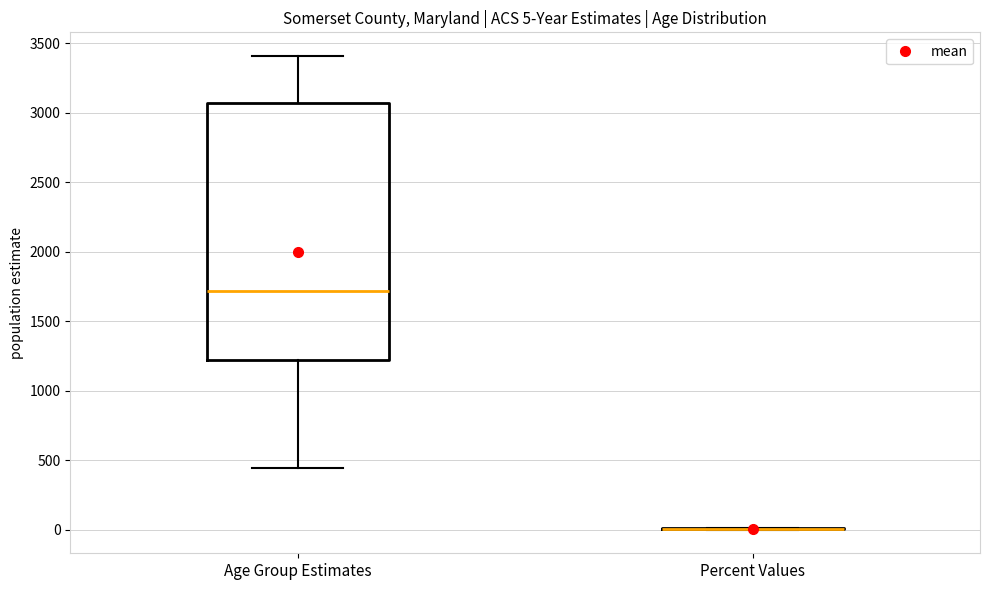

Comparing the boxes themselves (not the whiskers), which one is the tallest?

Age Group Estimates